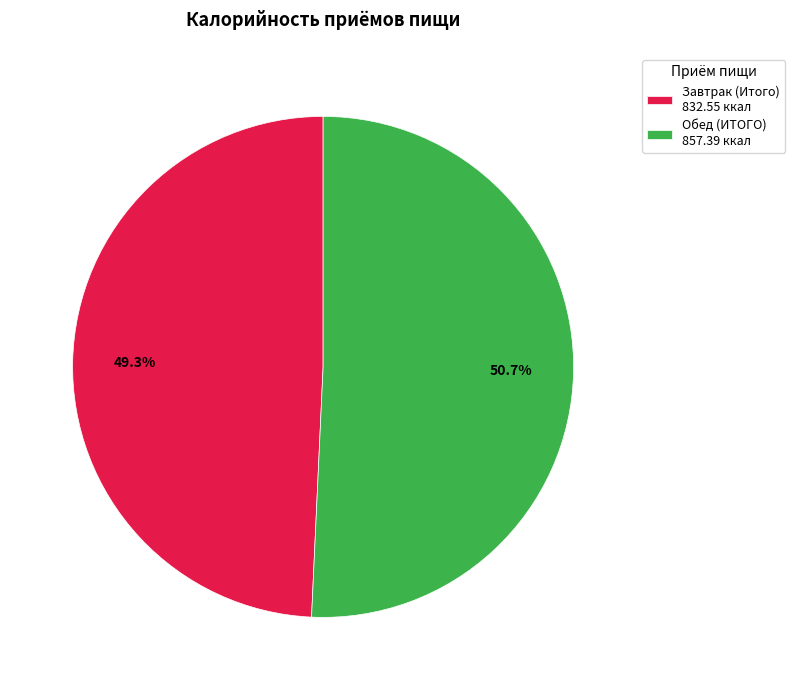

Is Обед (ИТОГО) the majority of the pie?

Yes